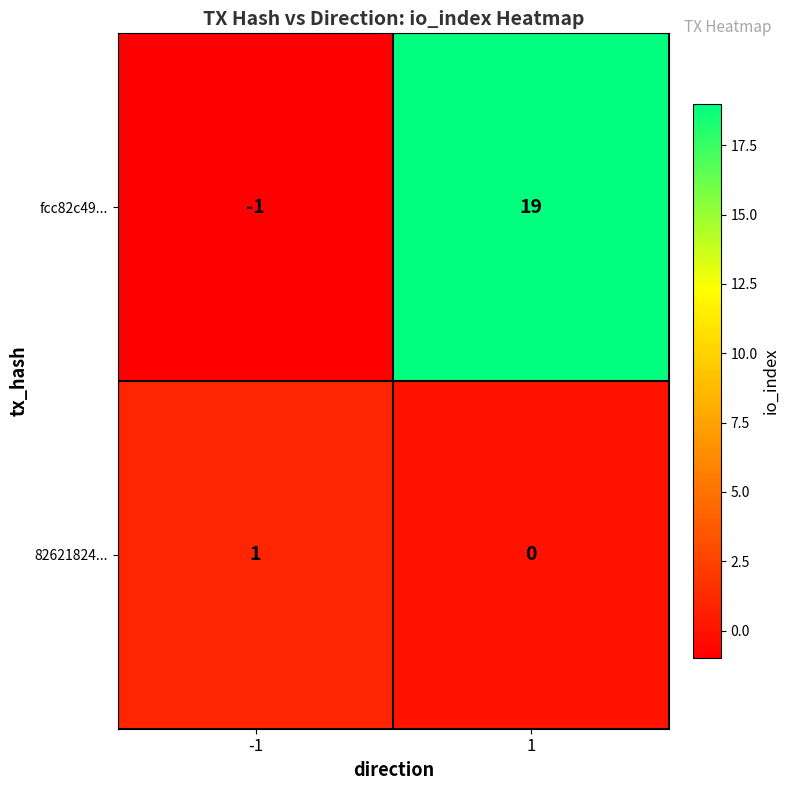

What is the difference between the highest and lowest values at 1?

19